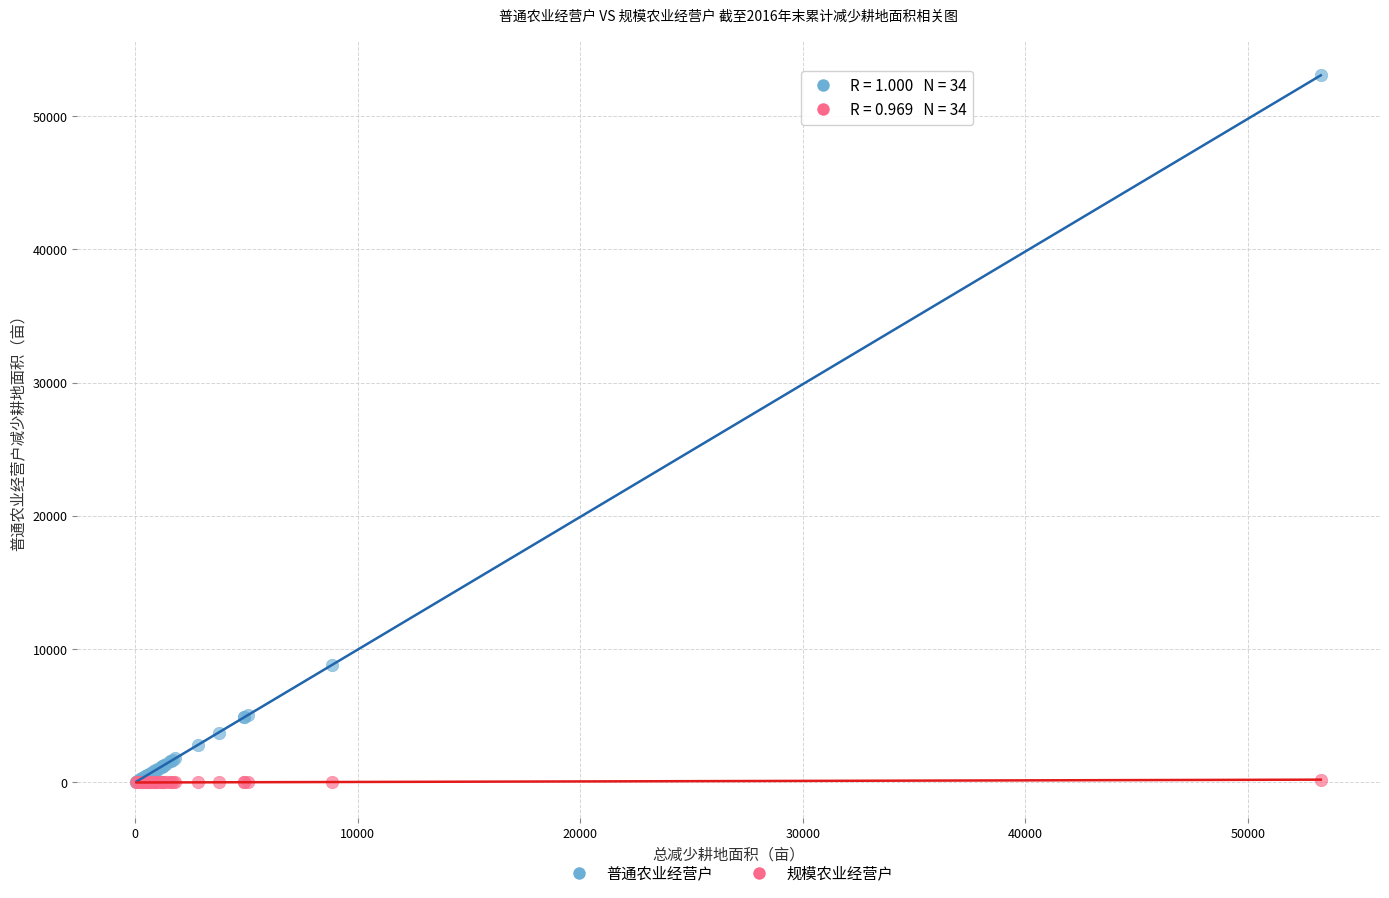

Which series has the largest Y range (max minus min)?

普通农业经营户